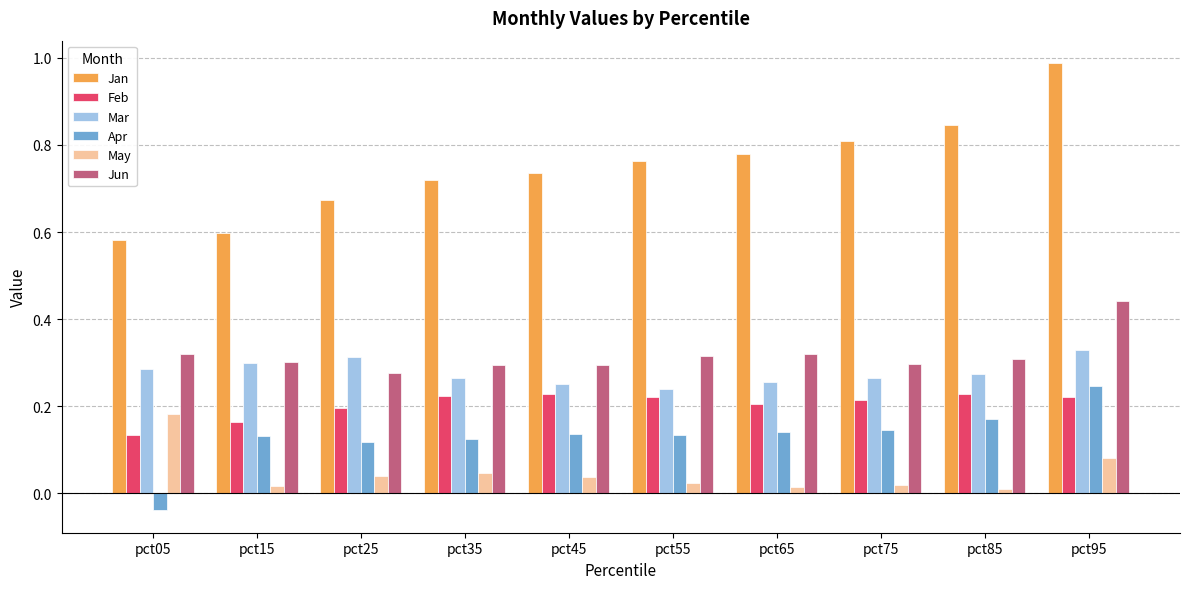

True or false: Apr has a value of 0.3 at pct85.

False